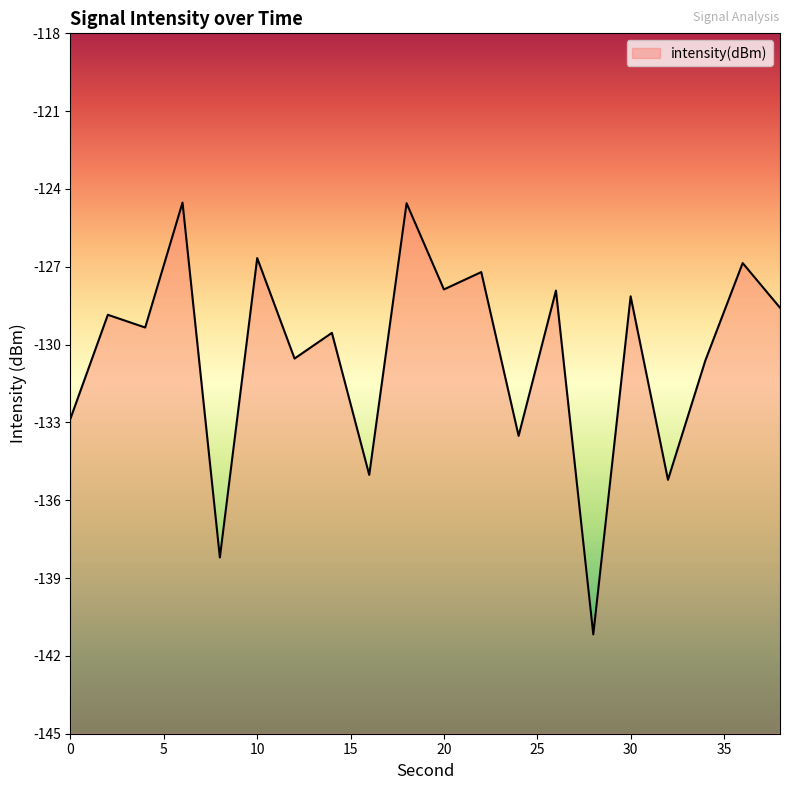

True or false: the data shows -203.2 at 22.

False